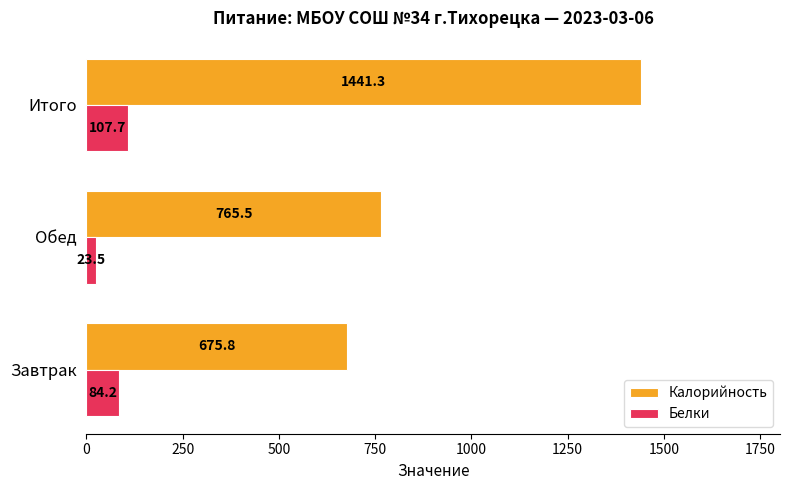

Which label corresponds to the largest value in the chart?

Итого